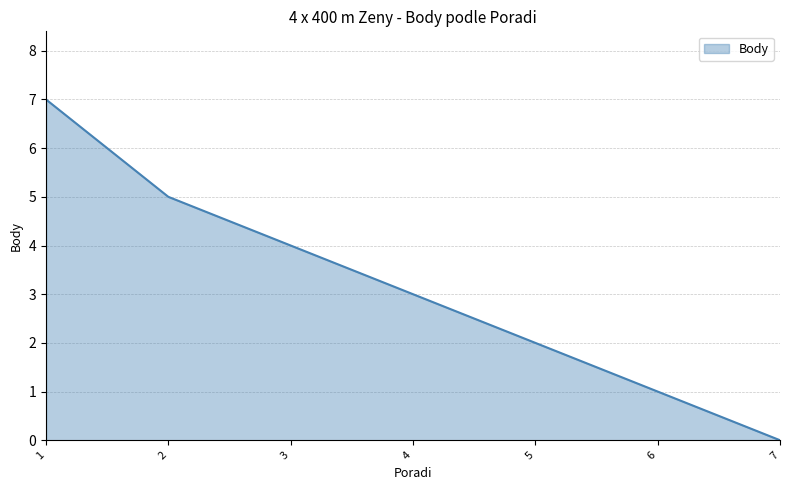

Reading left to right, extract all data points from this chart.

1=7	2=5	3=4	4=3	5=2	6=1	7=0